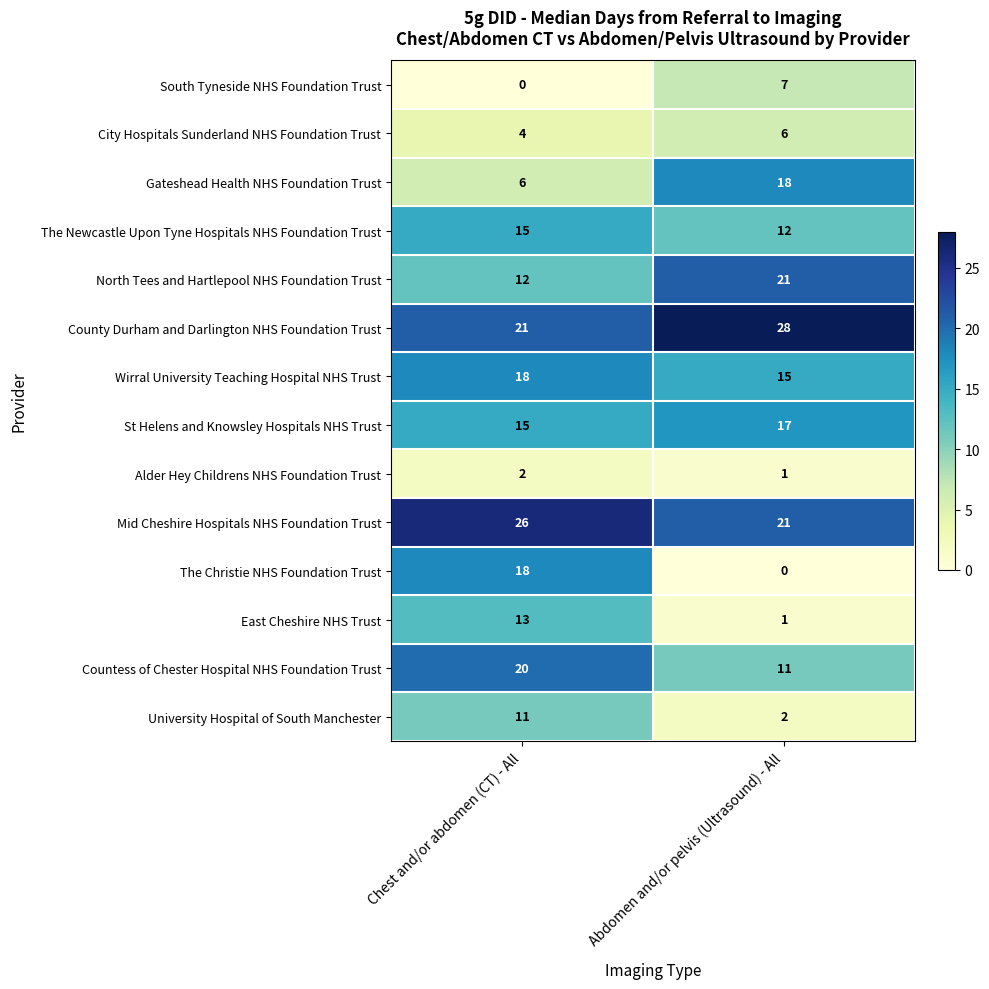

The value of The Christie NHS Foundation Trust at Abdomen and/or pelvis (Ultrasound) - All is 9. True or false?

False